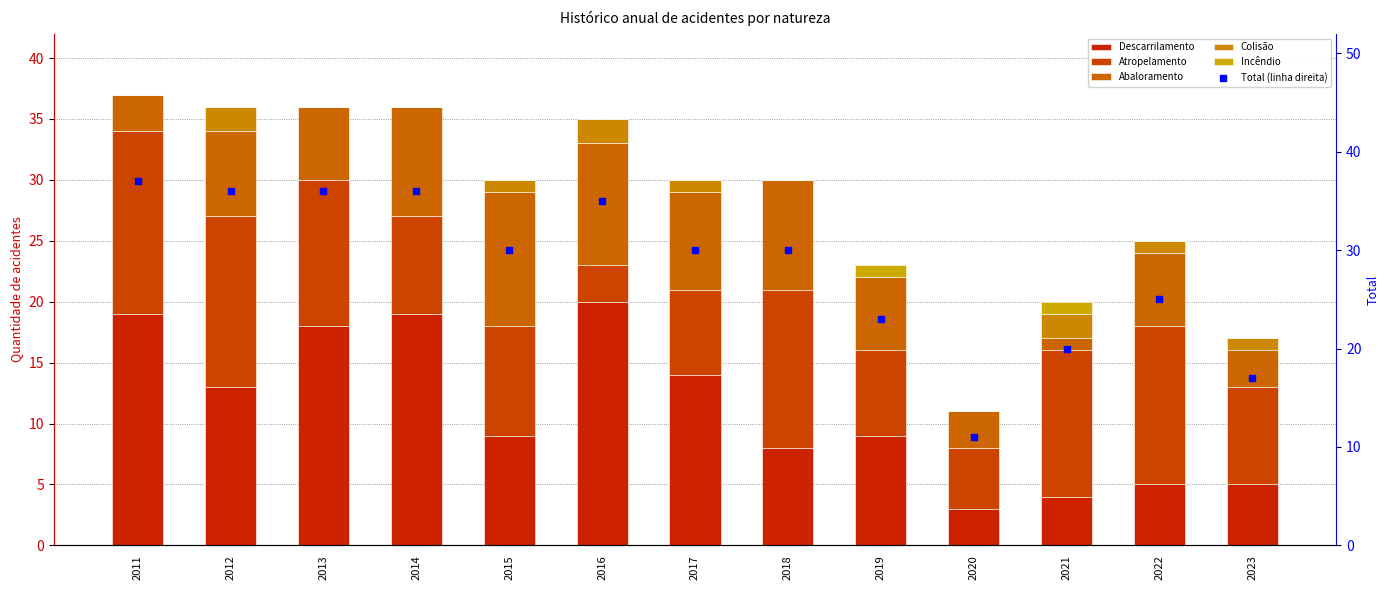

Reading left to right, extract all data points from this chart.

Descarrilamento: 2011=19	2012=13	2013=18	2014=19	2015=9	2016=20	2017=14	2018=8	2019=9	2020=3	2021=4	2022=5	2023=5
Atropelamento: 2011=15	2012=14	2013=12	2014=8	2015=9	2016=3	2017=7	2018=13	2019=7	2020=5	2021=12	2022=13	2023=8
Abaloramento: 2011=3	2012=7	2013=6	2014=9	2015=11	2016=10	2017=8	2018=9	2019=6	2020=3	2021=1	2022=6	2023=3
Colisão: 2011=0	2012=2	2013=0	2014=0	2015=1	2016=2	2017=1	2018=0	2019=0	2020=0	2021=2	2022=1	2023=1
Incêndio: 2011=0	2012=0	2013=0	2014=0	2015=0	2016=0	2017=0	2018=0	2019=1	2020=0	2021=1	2022=0	2023=0
Total (linha direita): 2011=37	2012=36	2013=36	2014=36	2015=30	2016=35	2017=30	2018=30	2019=23	2020=11	2021=20	2022=25	2023=17